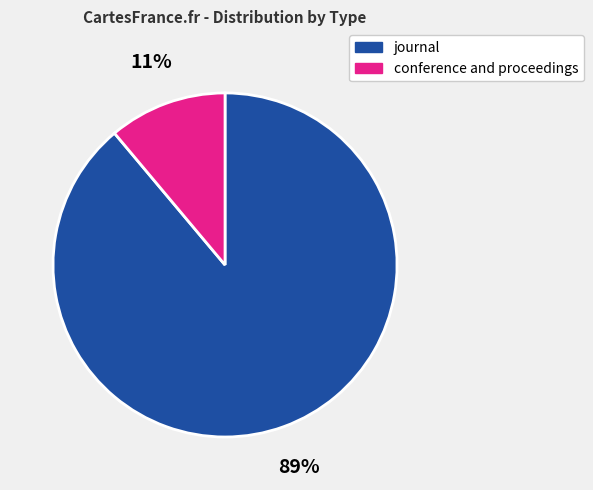

To the nearest percent, what portion does journal represent?

89%